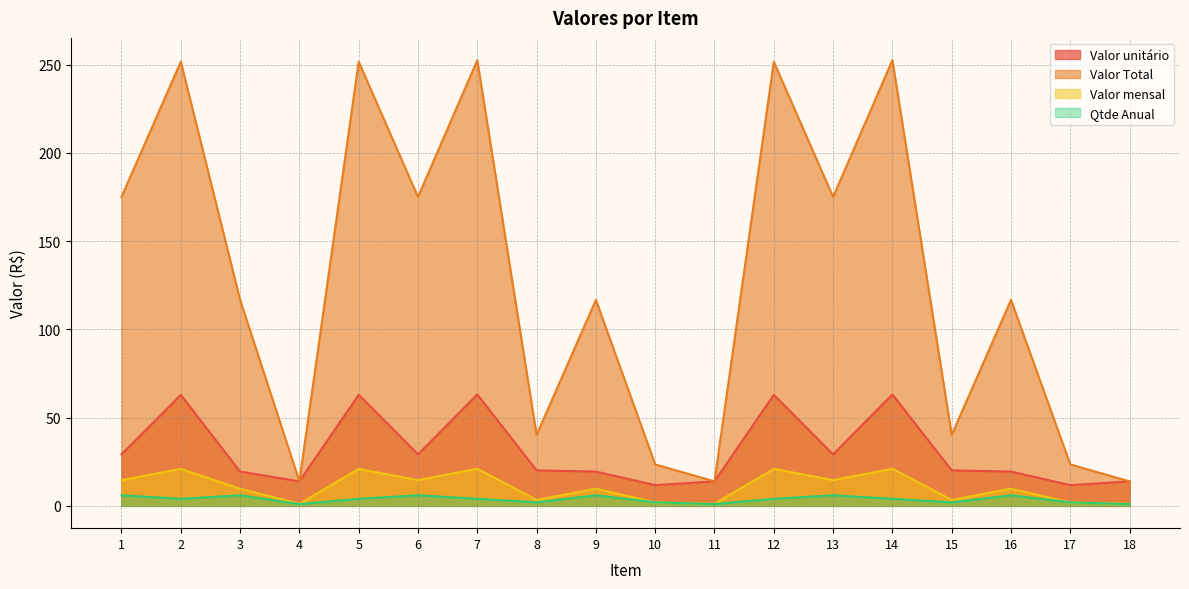

The value of Qtde Anual at 6 is 6.0. True or false?

True